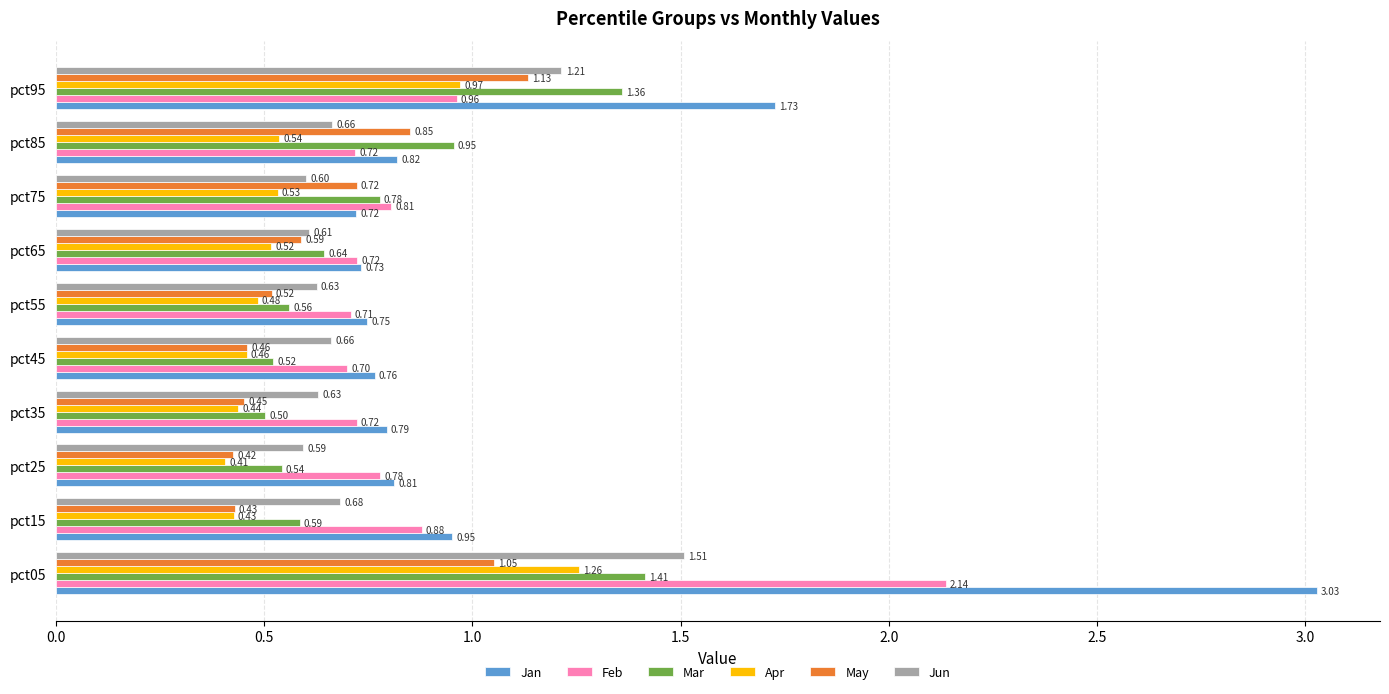

Which series has the largest range (max minus min)?

Jan